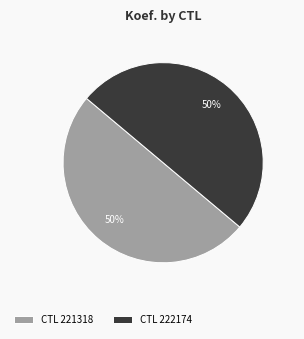

True or false: CTL 222174 accounts for 50% of the total.

True